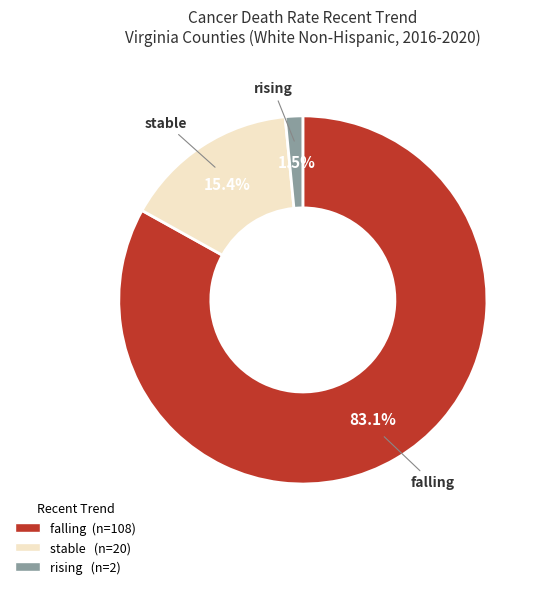

To the nearest percent, what portion does falling represent?

83%